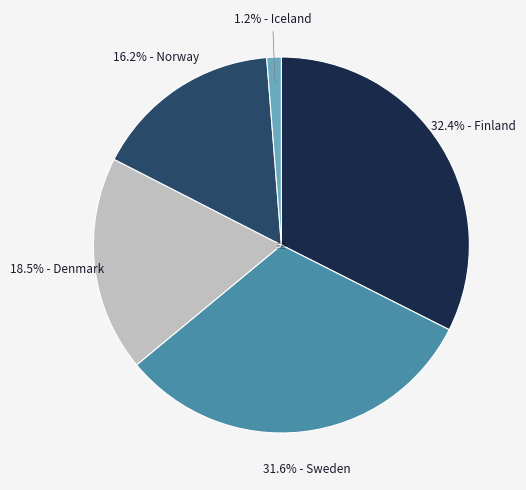

Combined, do 31.6% - Sweden and 32.4% - Finland account for over 50%?

Yes